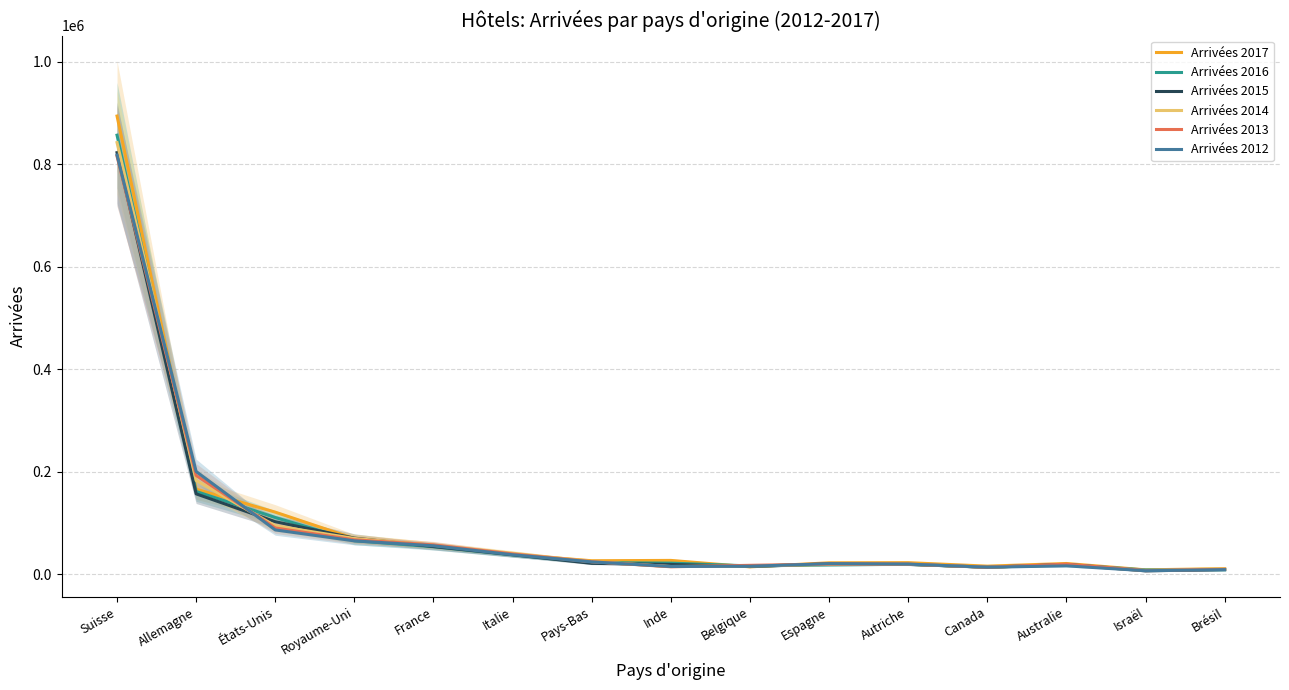

What is the total value across all series at Australie?

113442